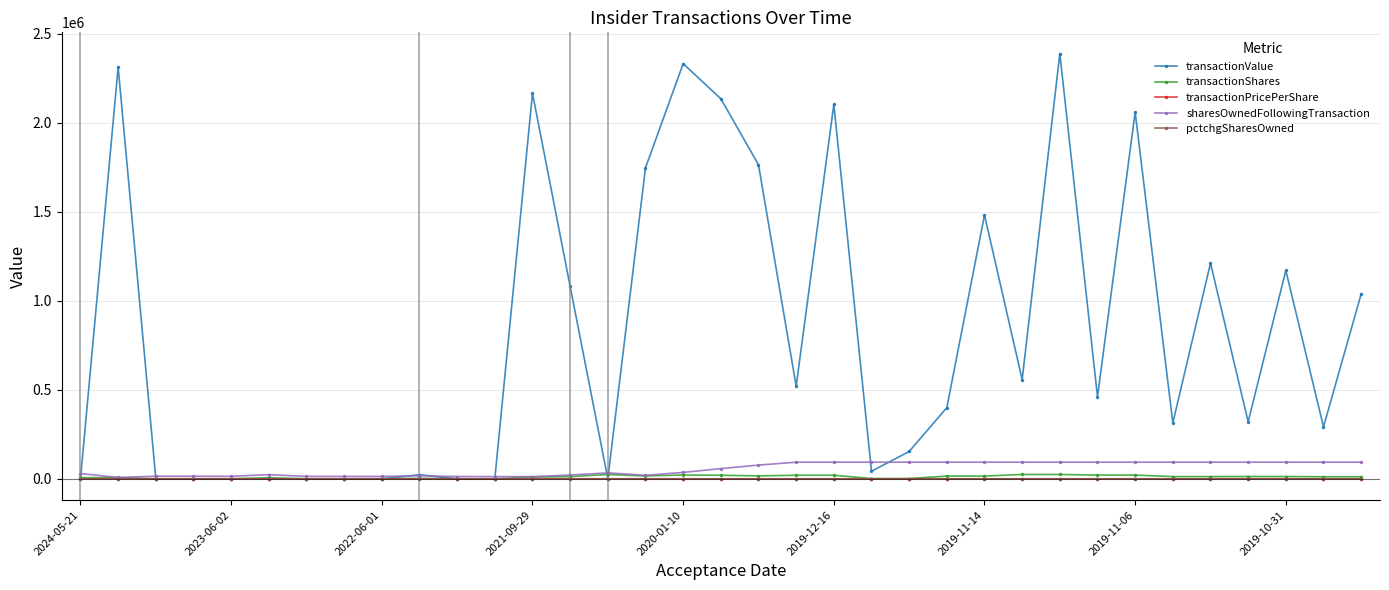

What is the average value of the transactionValue series?

801739.6